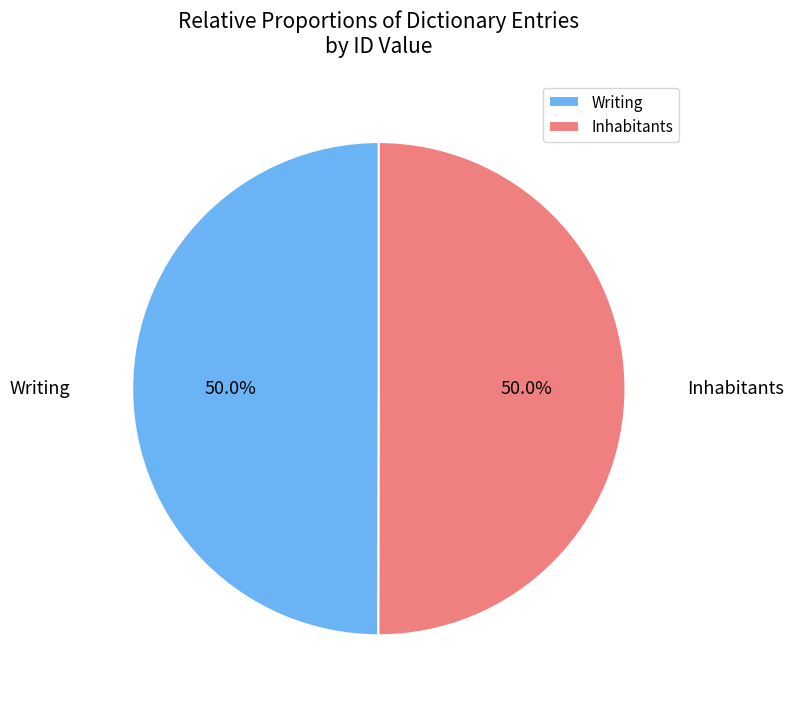

To the nearest percent, what portion does Inhabitants represent?

50%